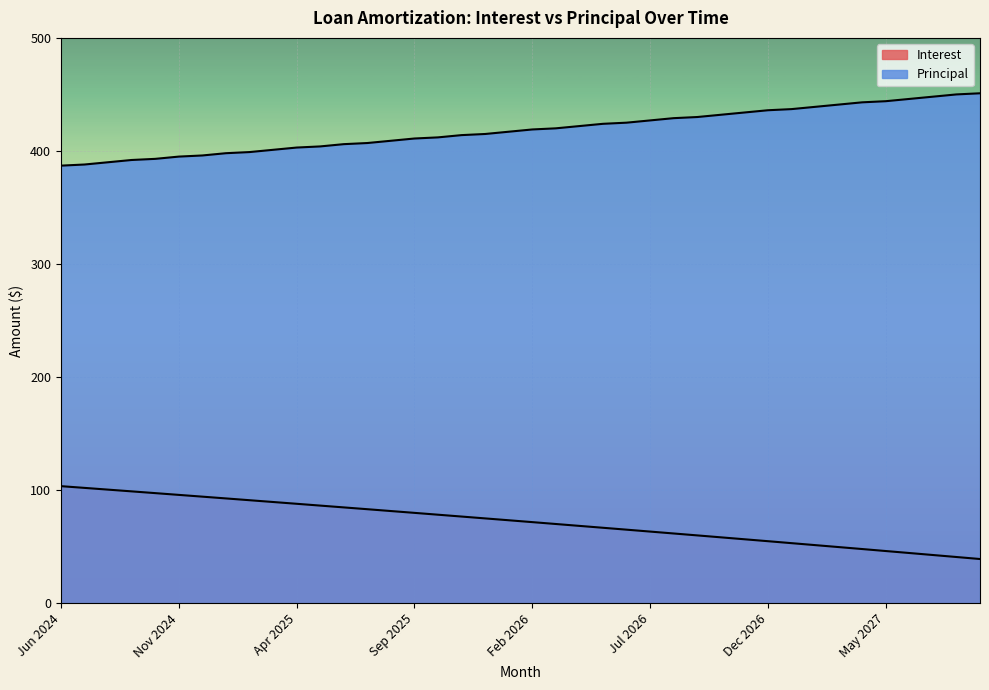

What is the sum of all Interest values?

2883.2